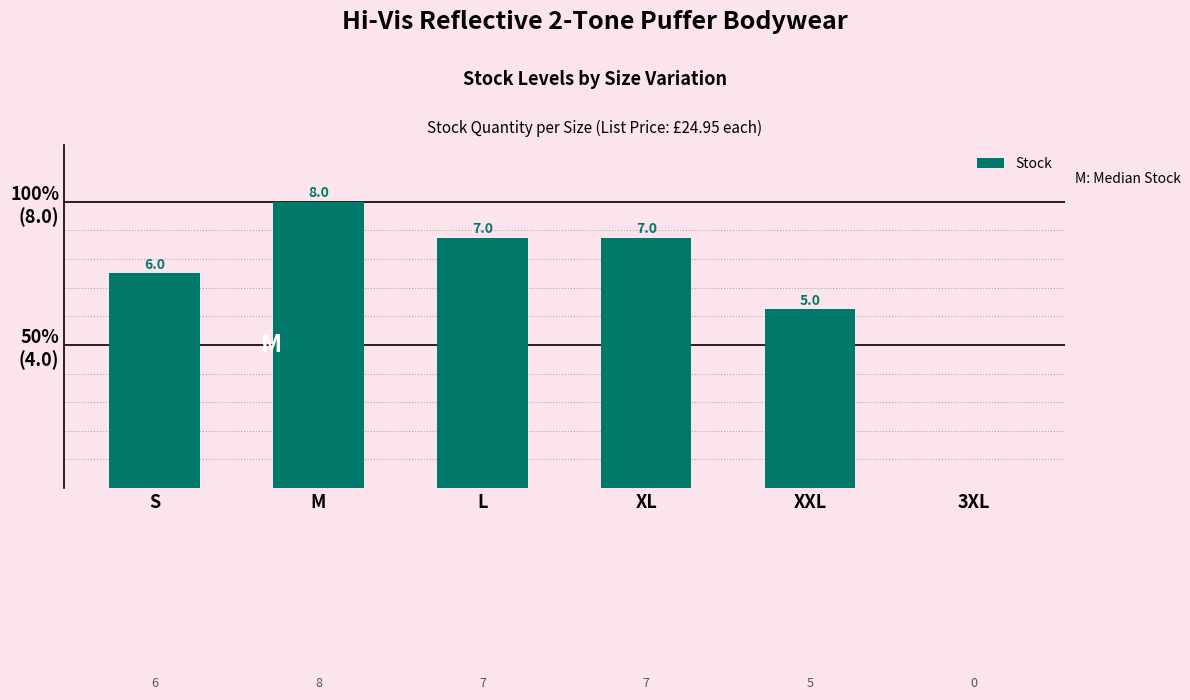

Are the bars horizontal?

No